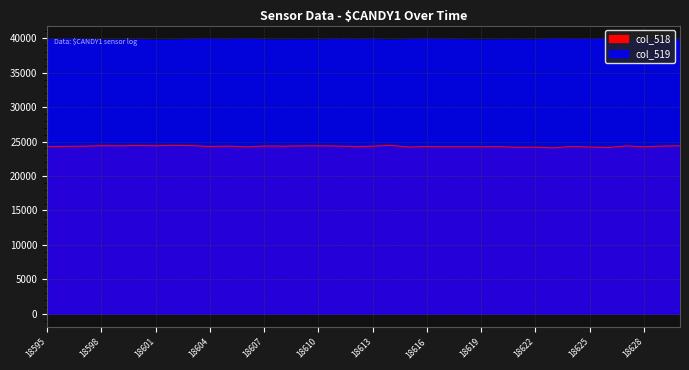

List the series in order of their peak value, highest first.

col_519, col_518